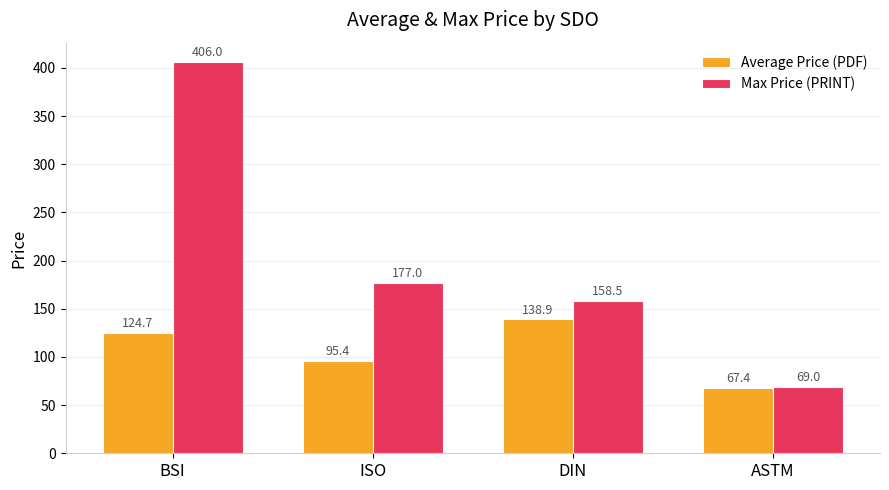

Which series has the largest range (max minus min)?

Max Price (PRINT)